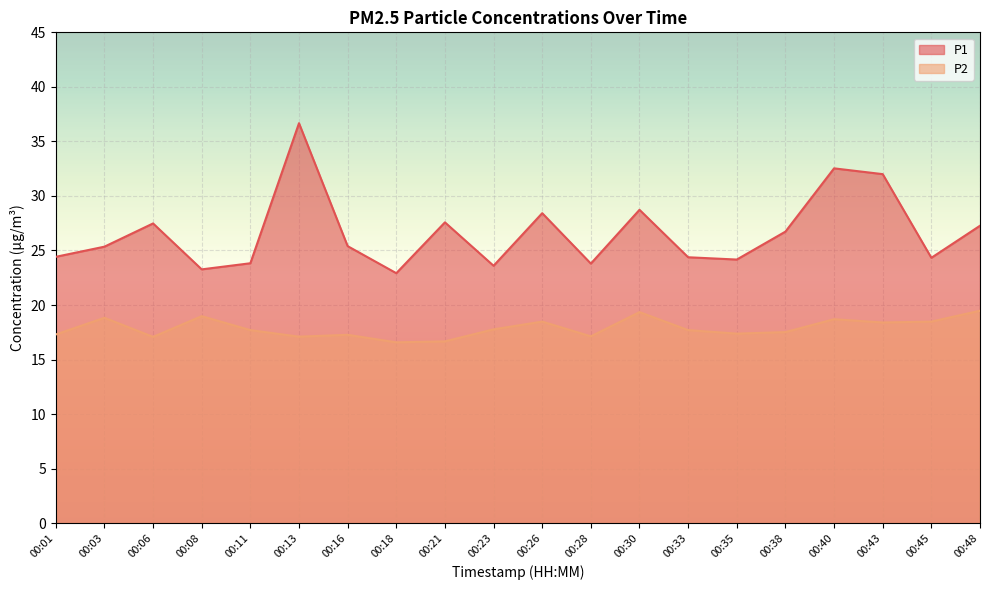

At which category does P1 reach its first local peak?

00:06